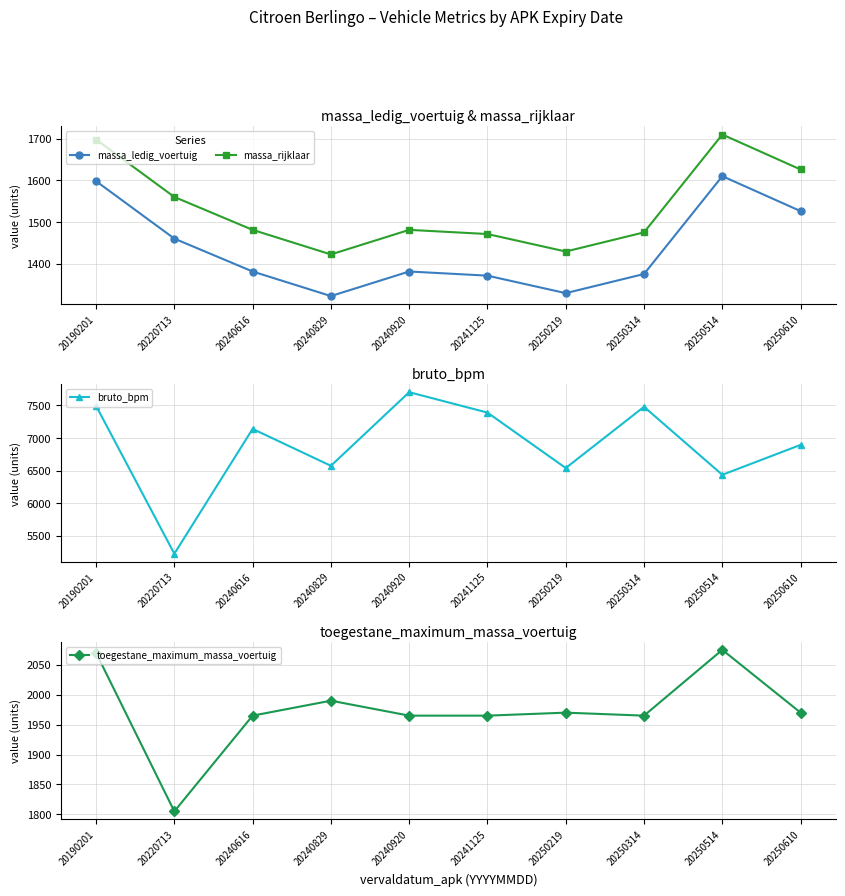

At which label is massa_rijklaar closest to 1566?

20220713